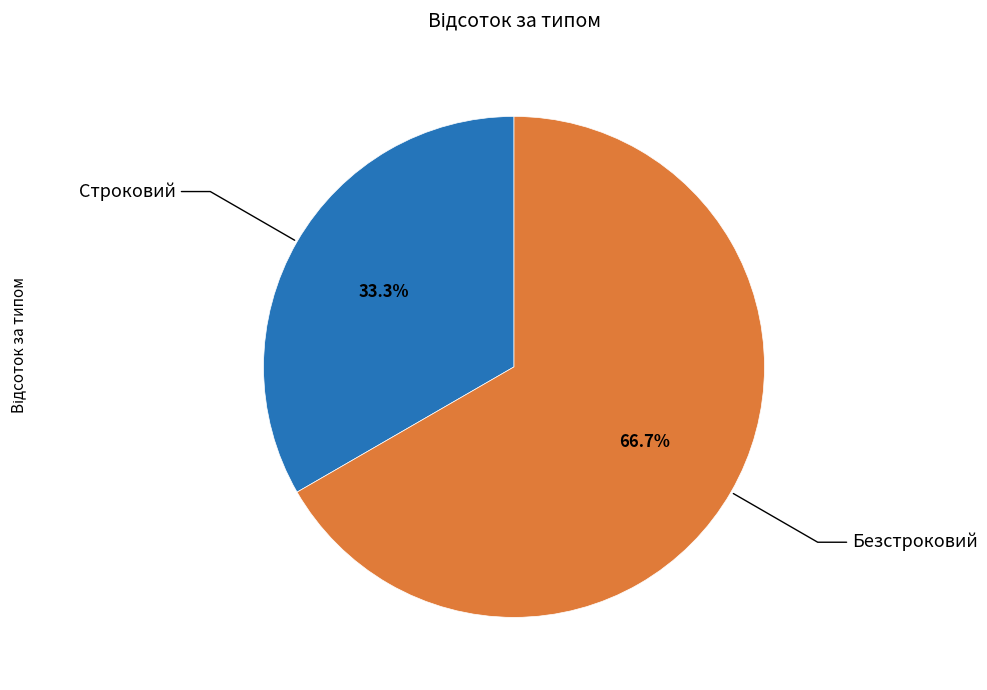

Does Безстроковий account for over 50% of the chart?

Yes